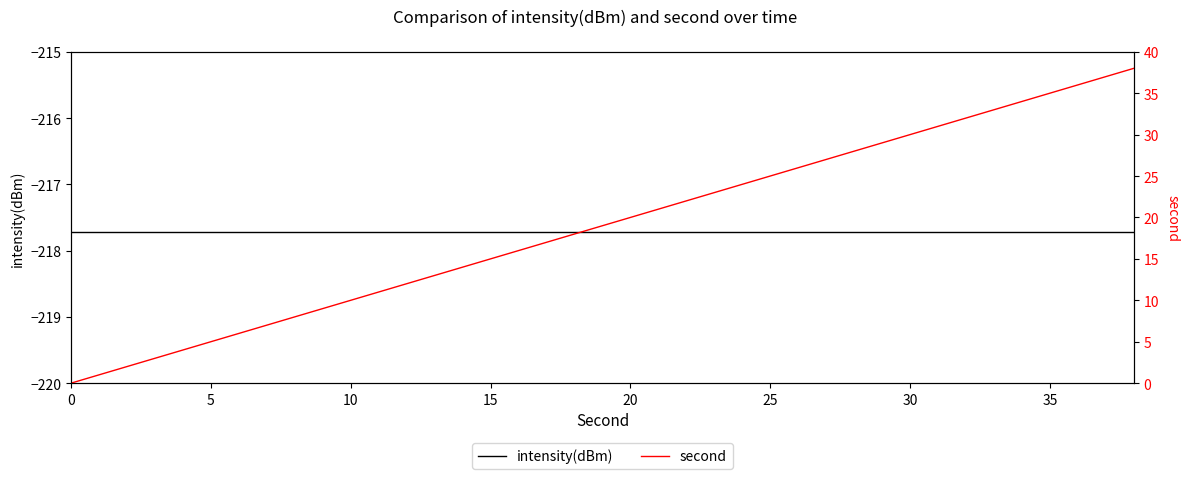

At 15, list the series in order from smallest to largest.

intensity(dBm), second